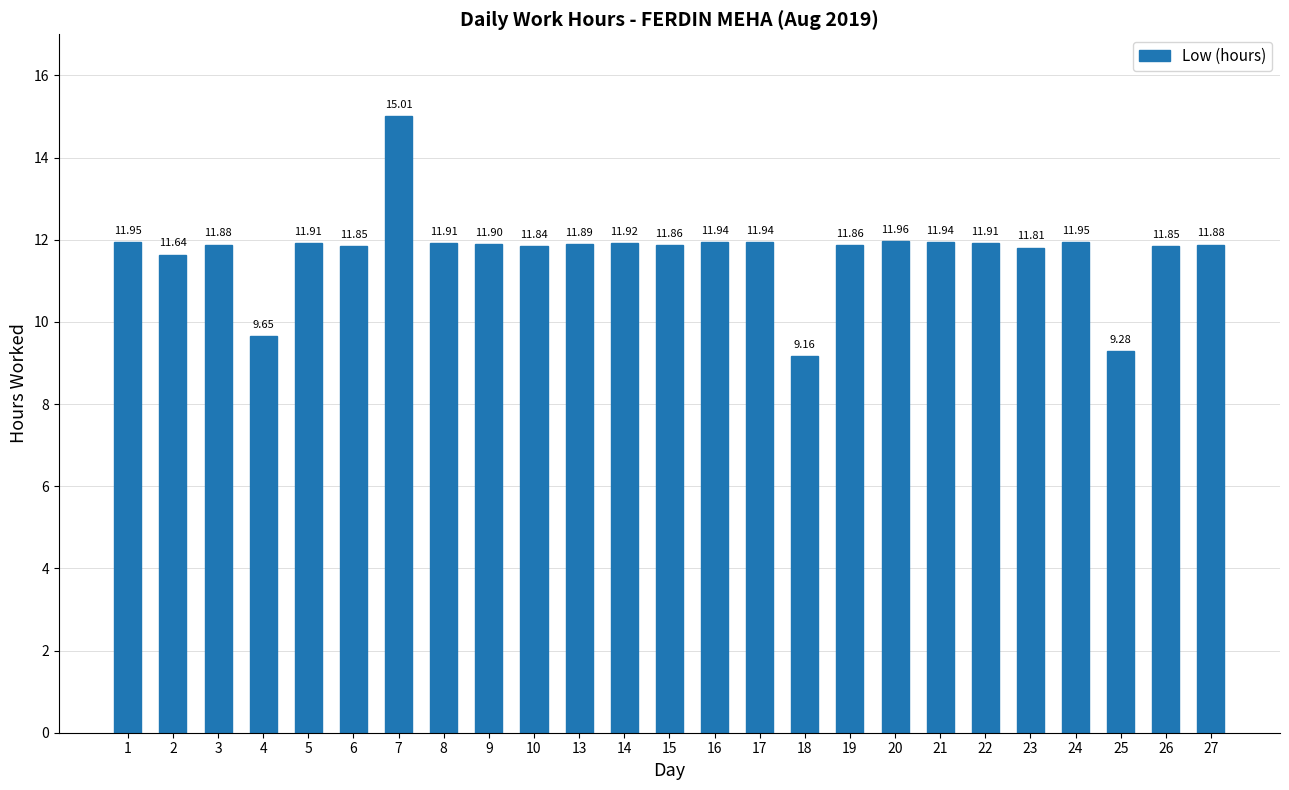

Where is the data nearest to the value 12?

20